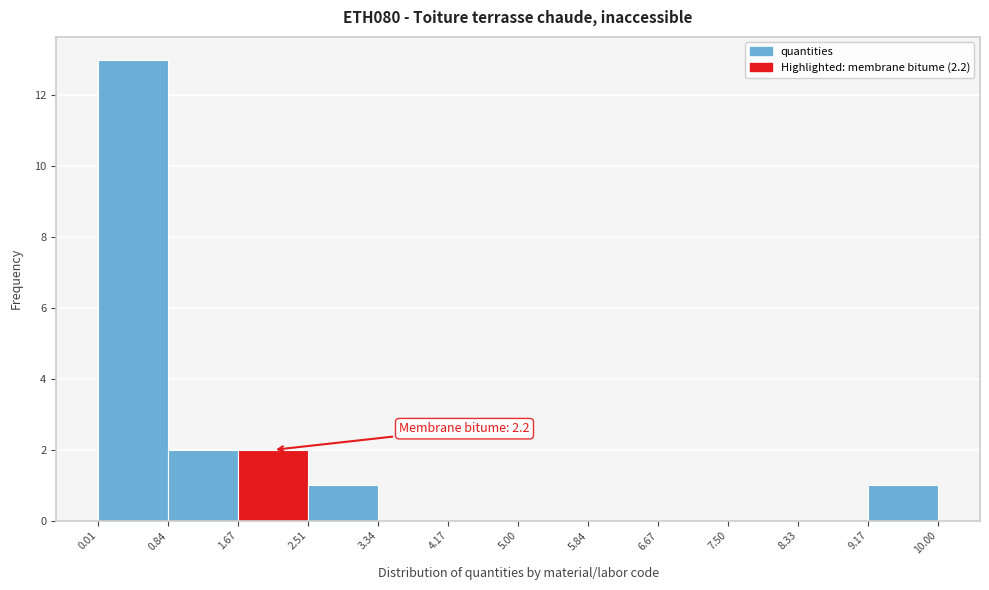

Over which range of the x-axis is the bar tallest?

0.01 to 0.84